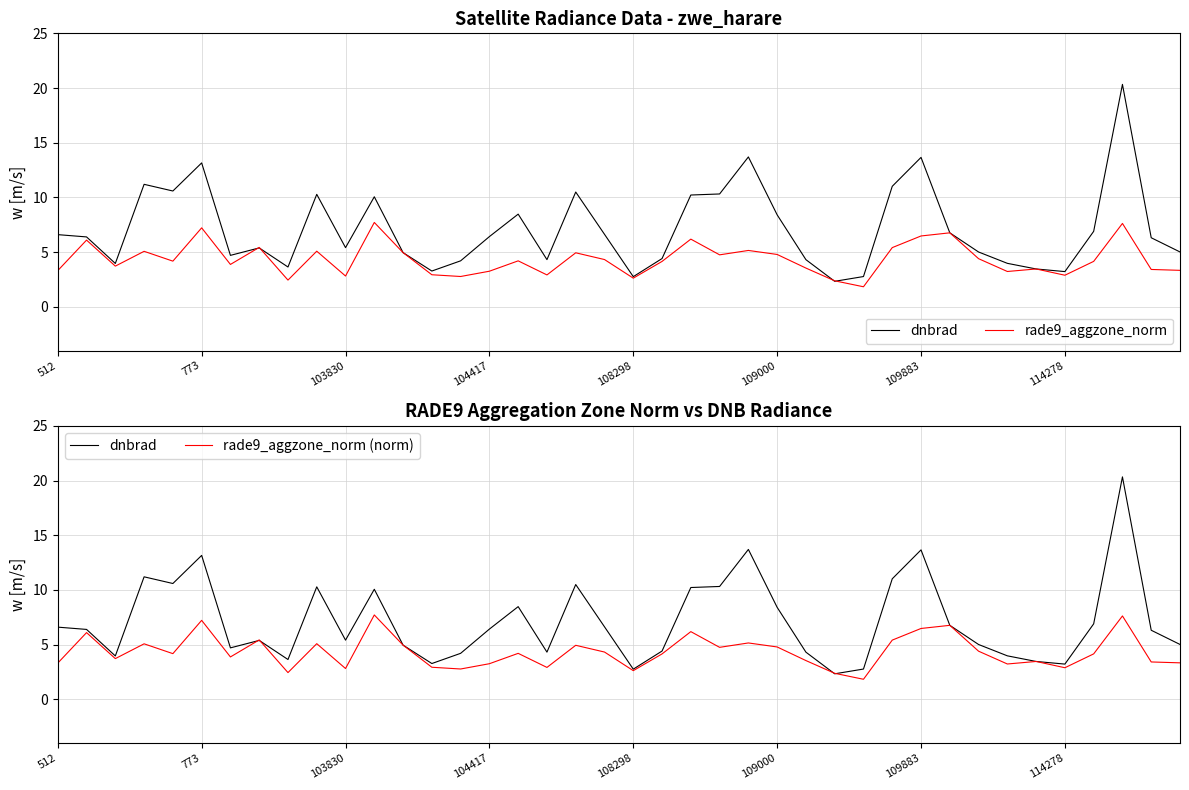

How many data points does each series have?

40